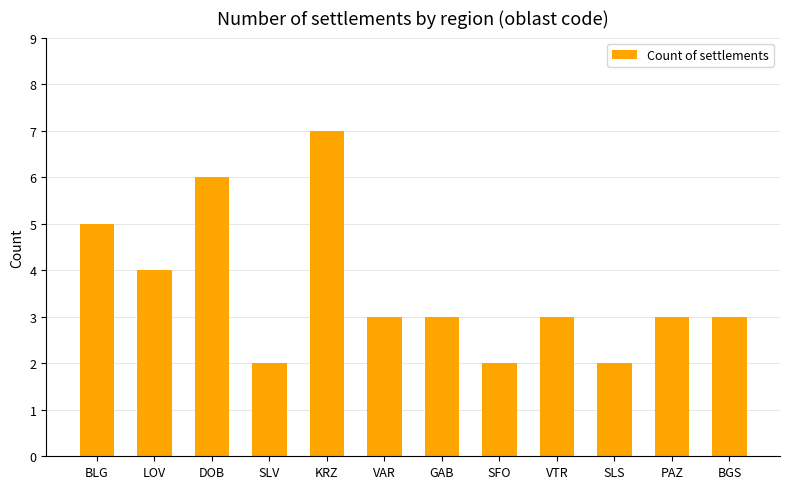

What is the change in value from SLV to VAR?

+1